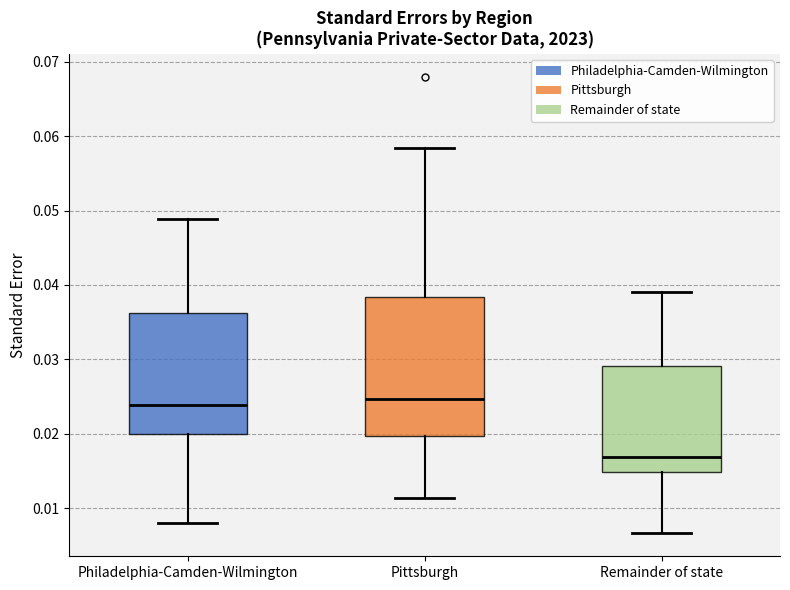

Reading left to right, read every box against the y-axis: the position of its median line, the range the box covers, and the ends of its whiskers. The values are not printed on the chart, so give them approximately, as read against the axis.

Philadelphia-Camden-Wilmington: median 0.024, box 0.020 to 0.036, whiskers 0.008 to 0.049
Pittsburgh: median 0.025, box 0.020 to 0.038, whiskers 0.011 to 0.058
Remainder of state: median 0.017, box 0.015 to 0.029, whiskers 0.007 to 0.039